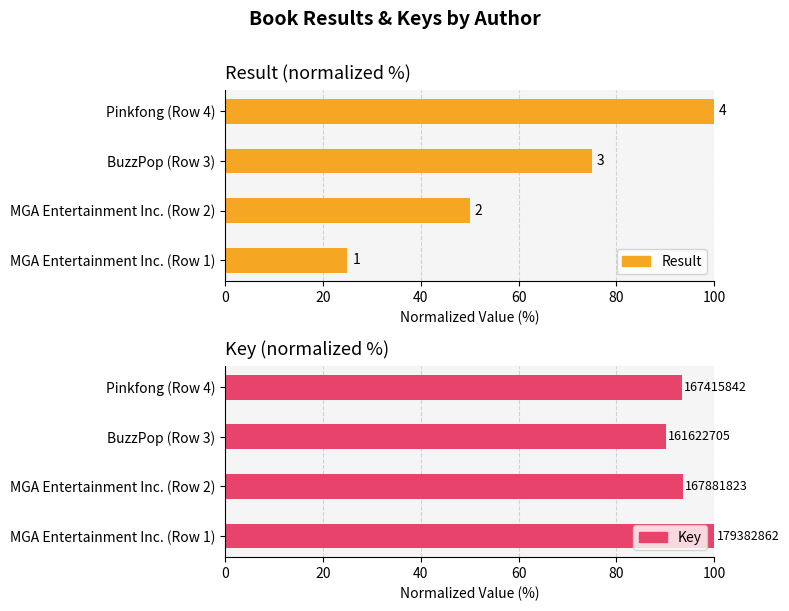

Between MGA Entertainment Inc. (Row 1) and MGA Entertainment Inc. (Row 2), which series saw the biggest shift?

Result